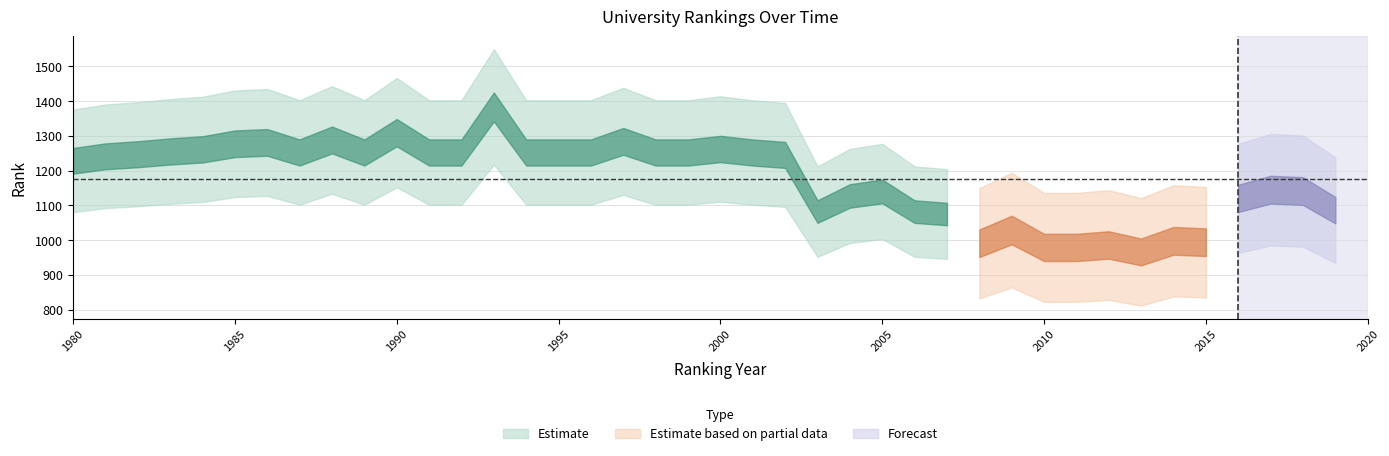

True or false: historical rank and country rank intersect in this chart.

False